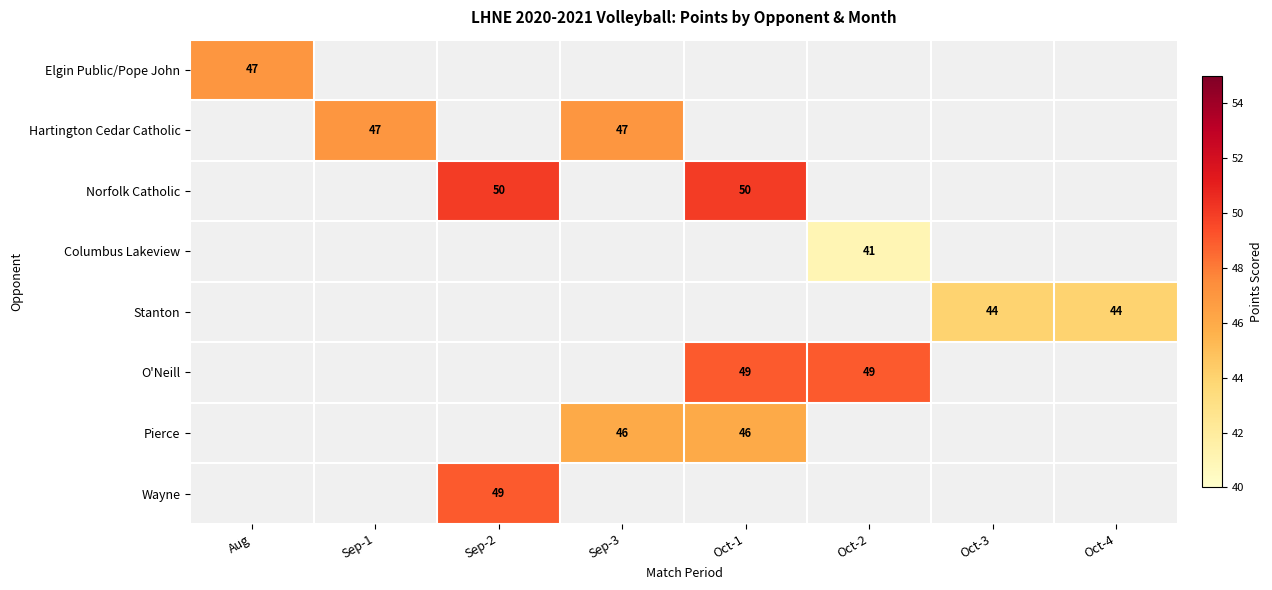

True or false: O'Neill has a value of 84 at Oct-1.

False